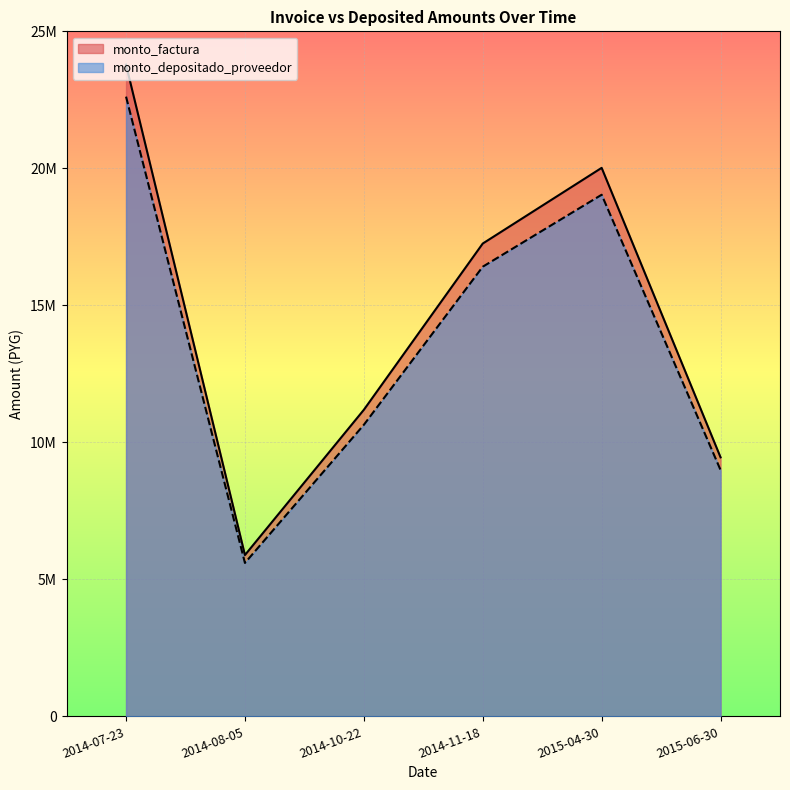

At which category does monto_depositado_proveedor reach its first local valley?

2014-08-05